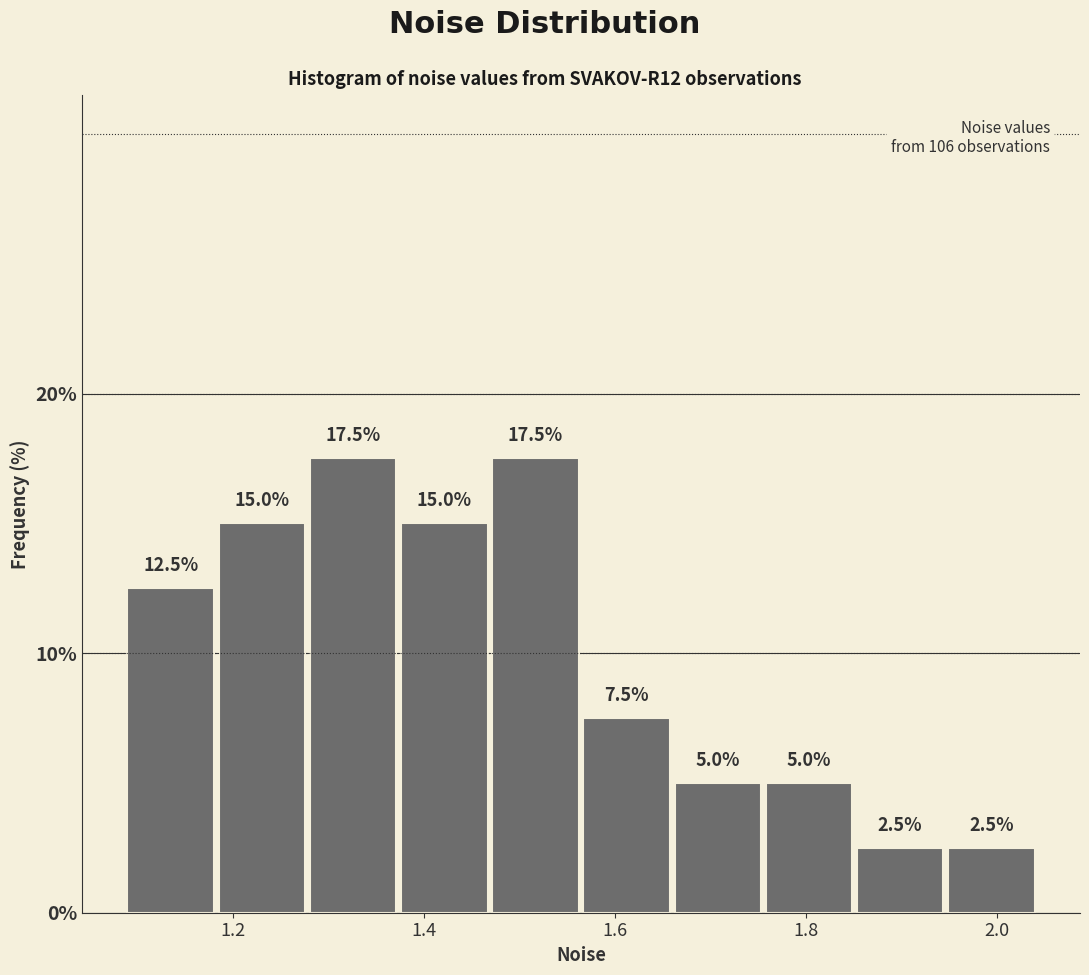

What is the height of the bar covering 1.66 to 1.76 on the x-axis? The bar edges are not printed on the chart, so give them approximately, as read against the axis.

5.0